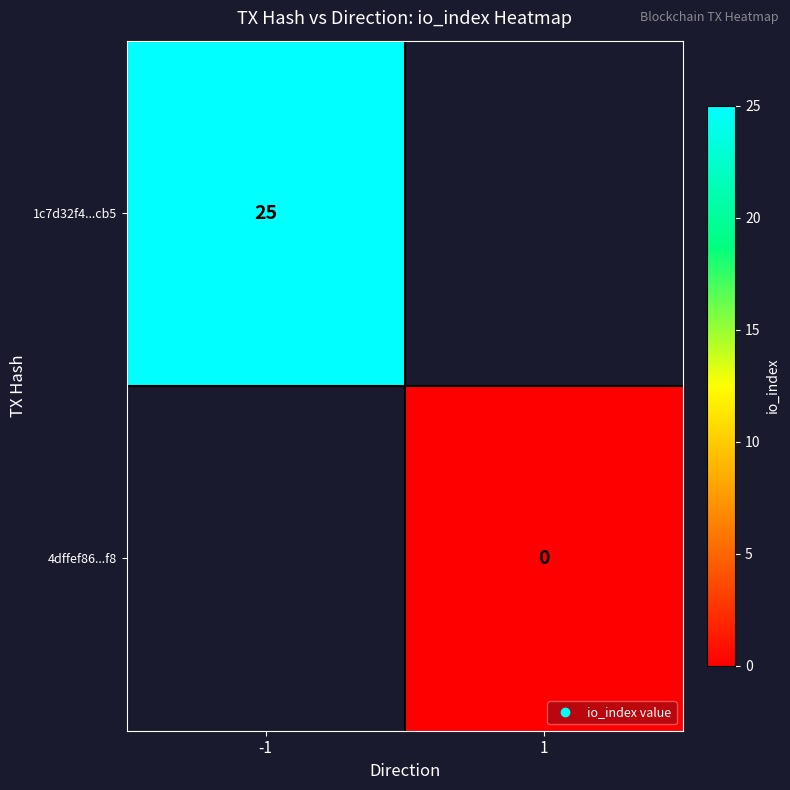

How many series are shown in this chart?

2